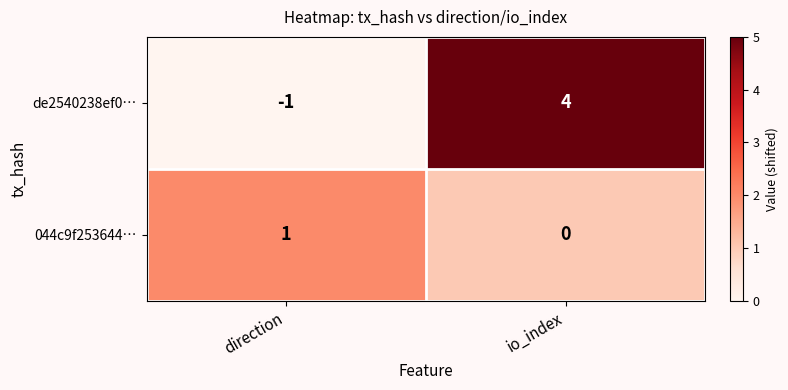

Between direction and io_index, which series saw the biggest shift?

de2540238ef0…